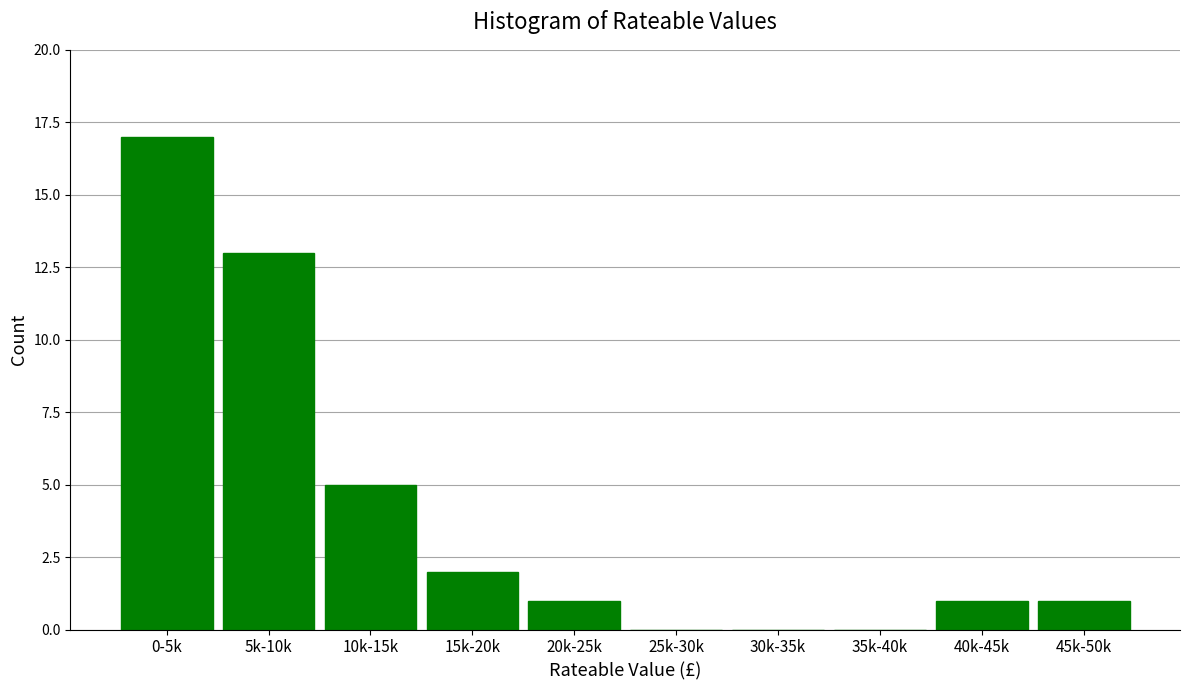

Reading left to right, extract all data points from this chart.

0-5k=17	5k-10k=13	10k-15k=5	15k-20k=2	20k-25k=1	25k-30k=0	30k-35k=0	35k-40k=0	40k-45k=1	45k-50k=1